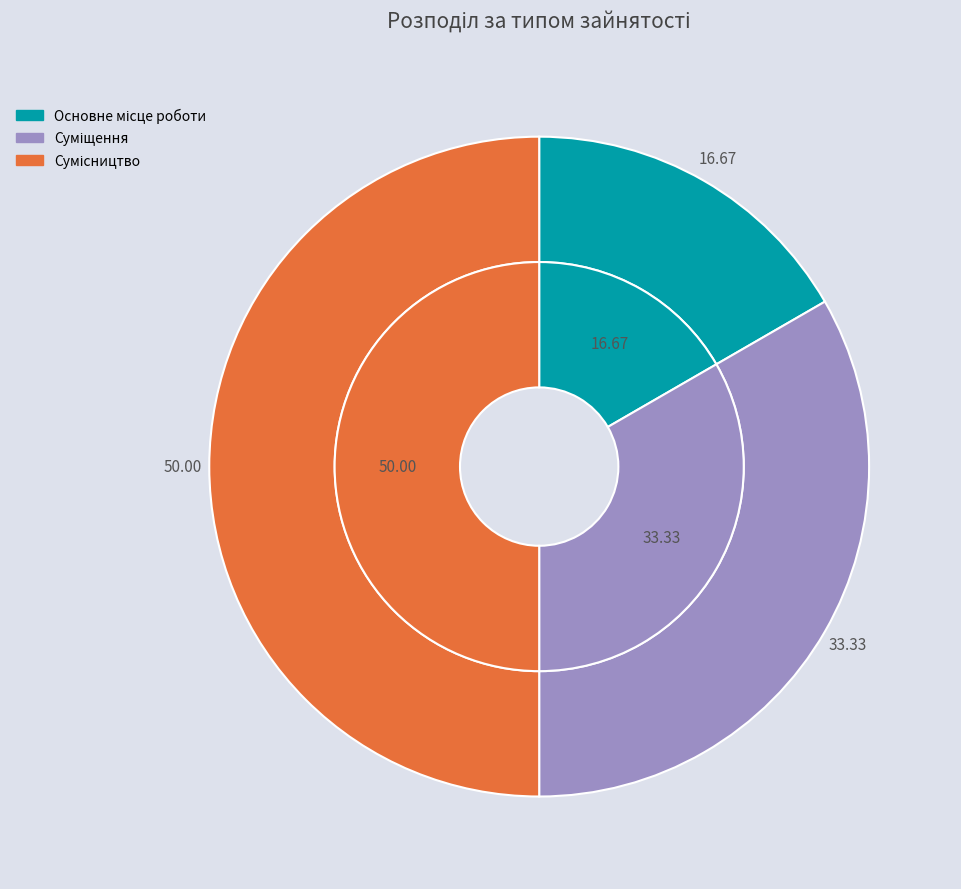

What is the ratio of the value at Сумісництво to the value at Основне місце роботи?

3.0